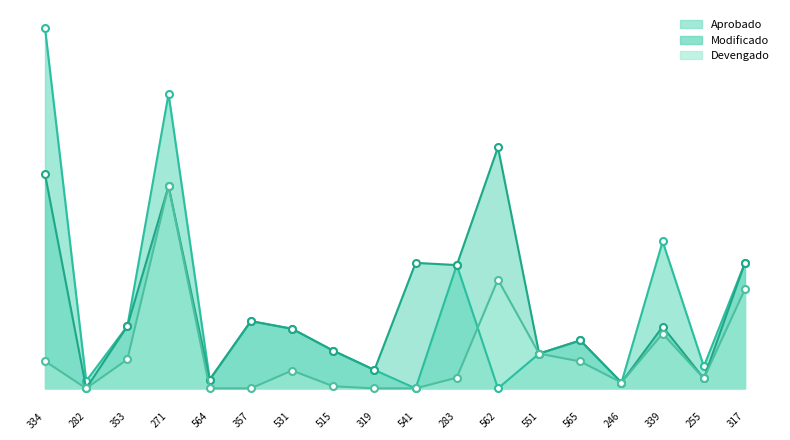

At 255, list the series in order from largest to smallest.

Aprobado, Modificado, Devengado